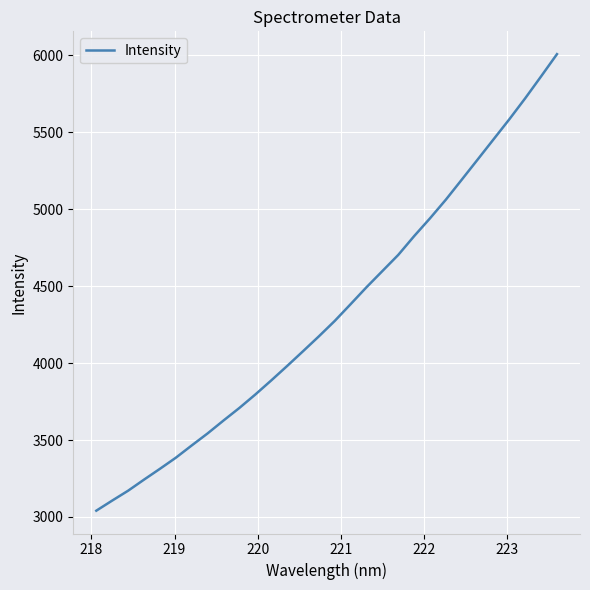

What is the greatest value displayed?

6006.7